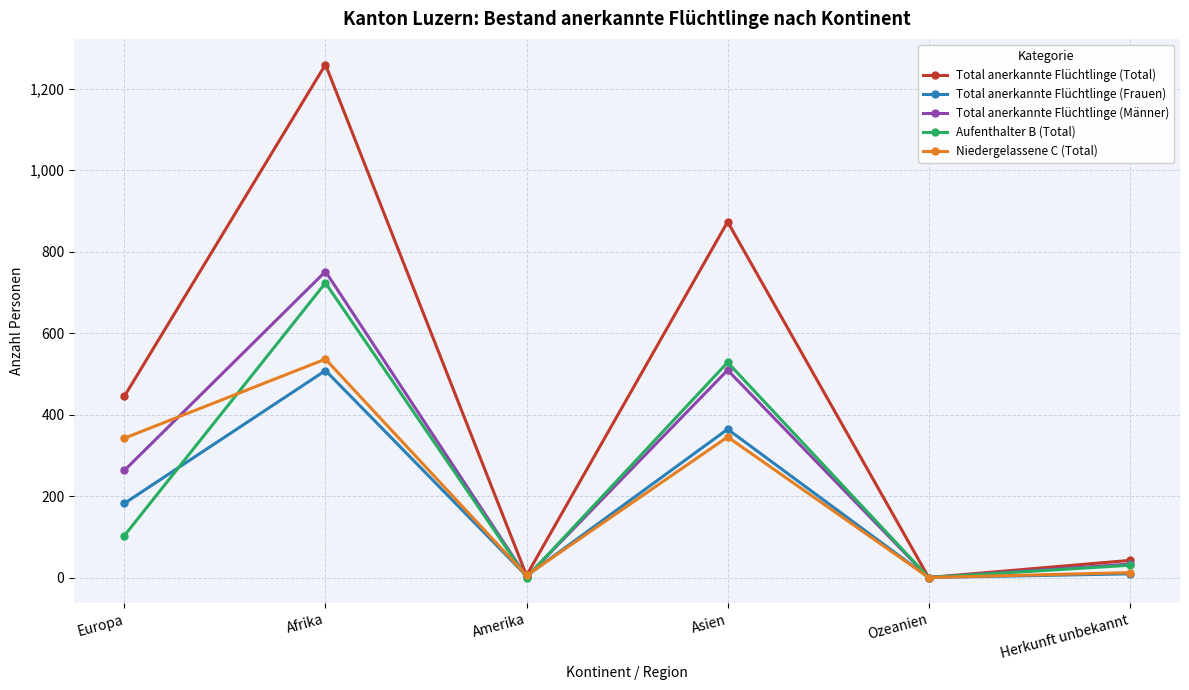

The Total anerkannte Flüchtlinge (Frauen) series shows 860 at Afrika. True or false?

False